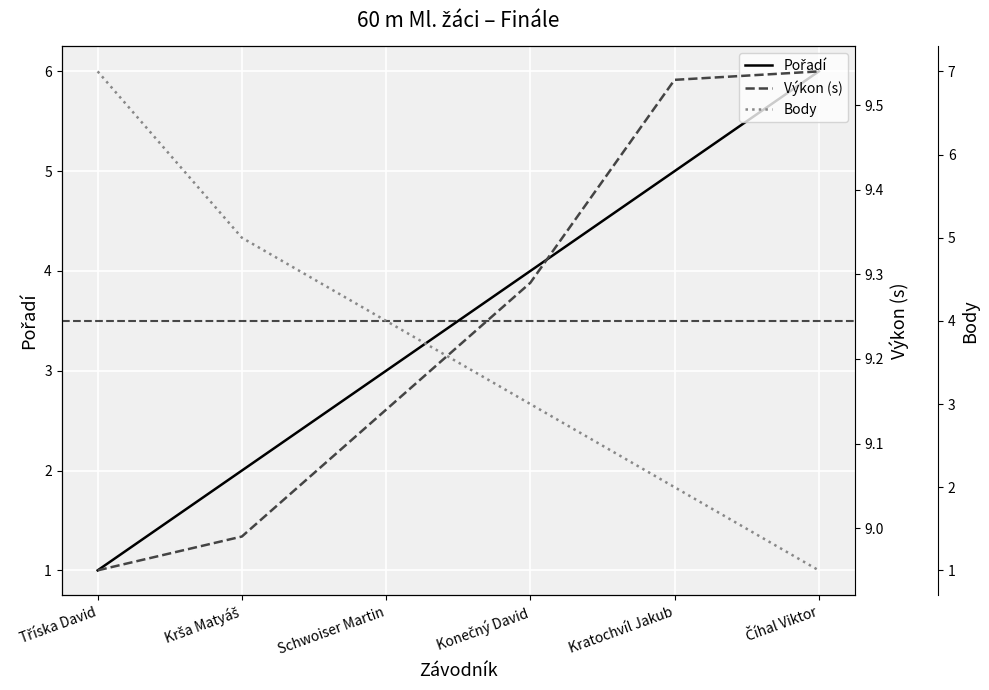

What is the maximum value shown in the chart?

9.5